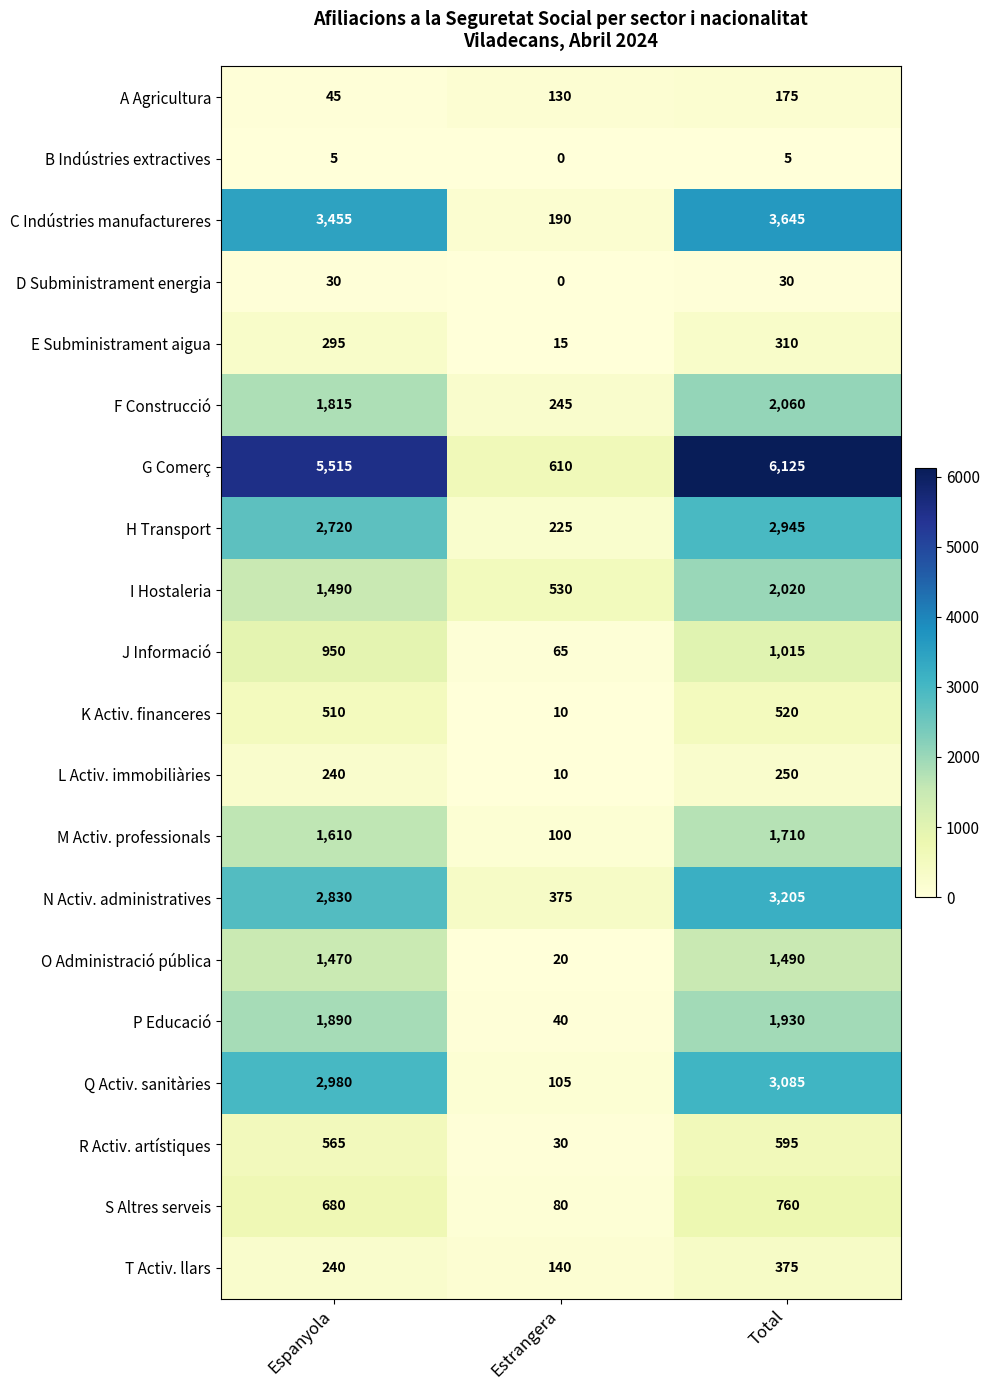

At which label does P Educació reach its minimum?

Estrangera